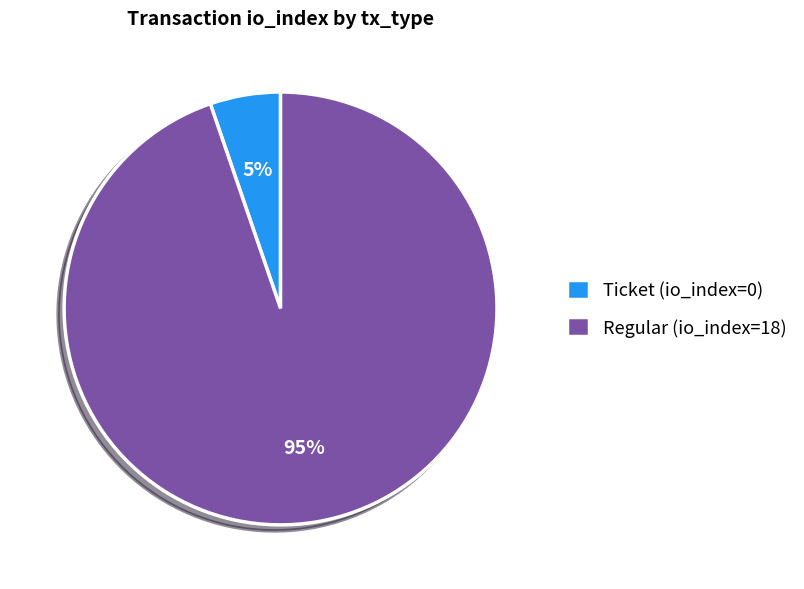

How many slices are in this pie chart?

2